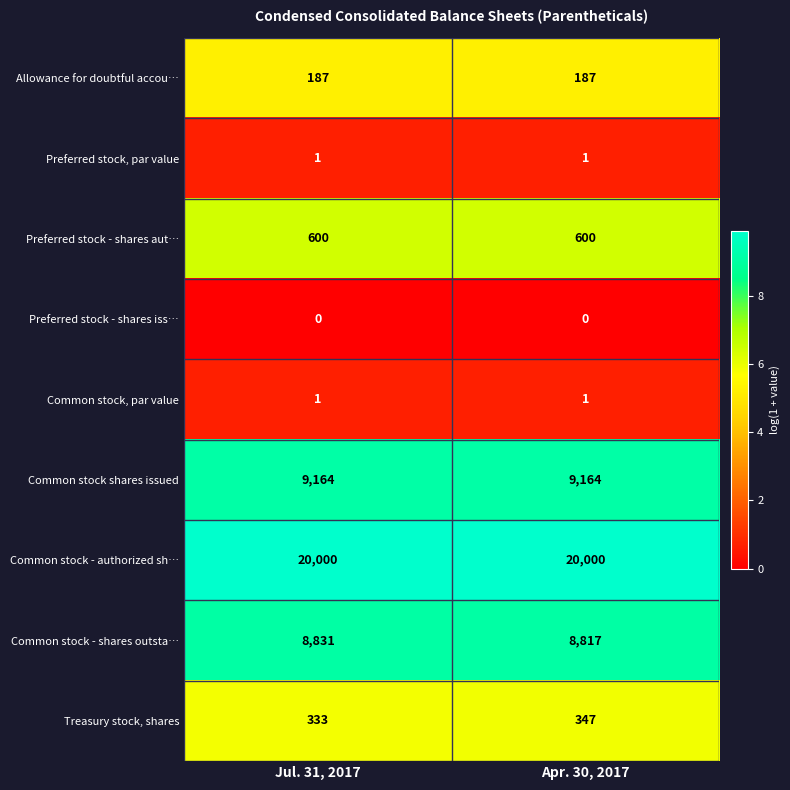

Reading left to right, list all the values displayed in this chart.

Allowance for doubtful accou…: 187	187
Preferred stock, par value: 1	1
Preferred stock - shares aut…: 600	600
Preferred stock - shares iss…: 0	0
Common stock, par value: 1	1
Common stock shares issued: 9164	9164
Common stock - authorized sh…: 20000	20000
Common stock - shares outsta…: 8831	8817
Treasury stock, shares: 333	347